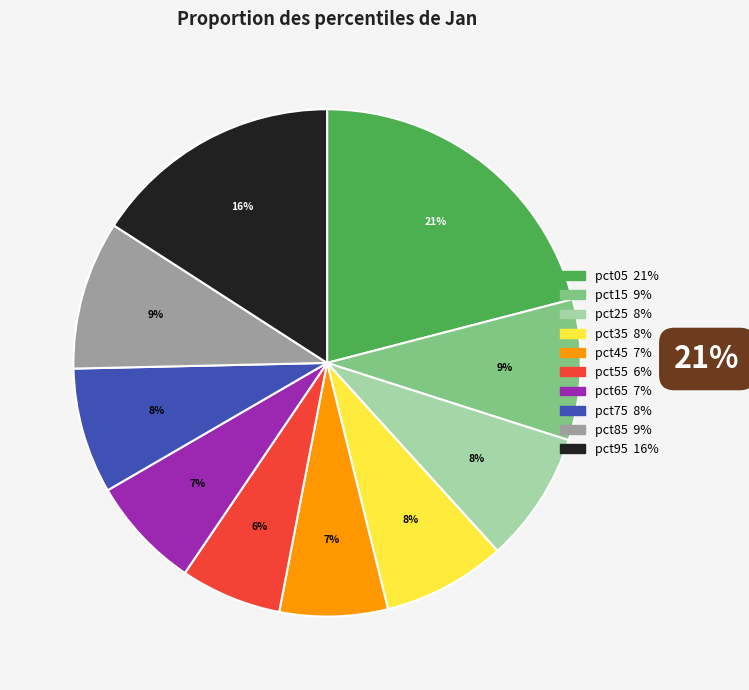

True or false: pct85 accounts for 9% of the total.

True